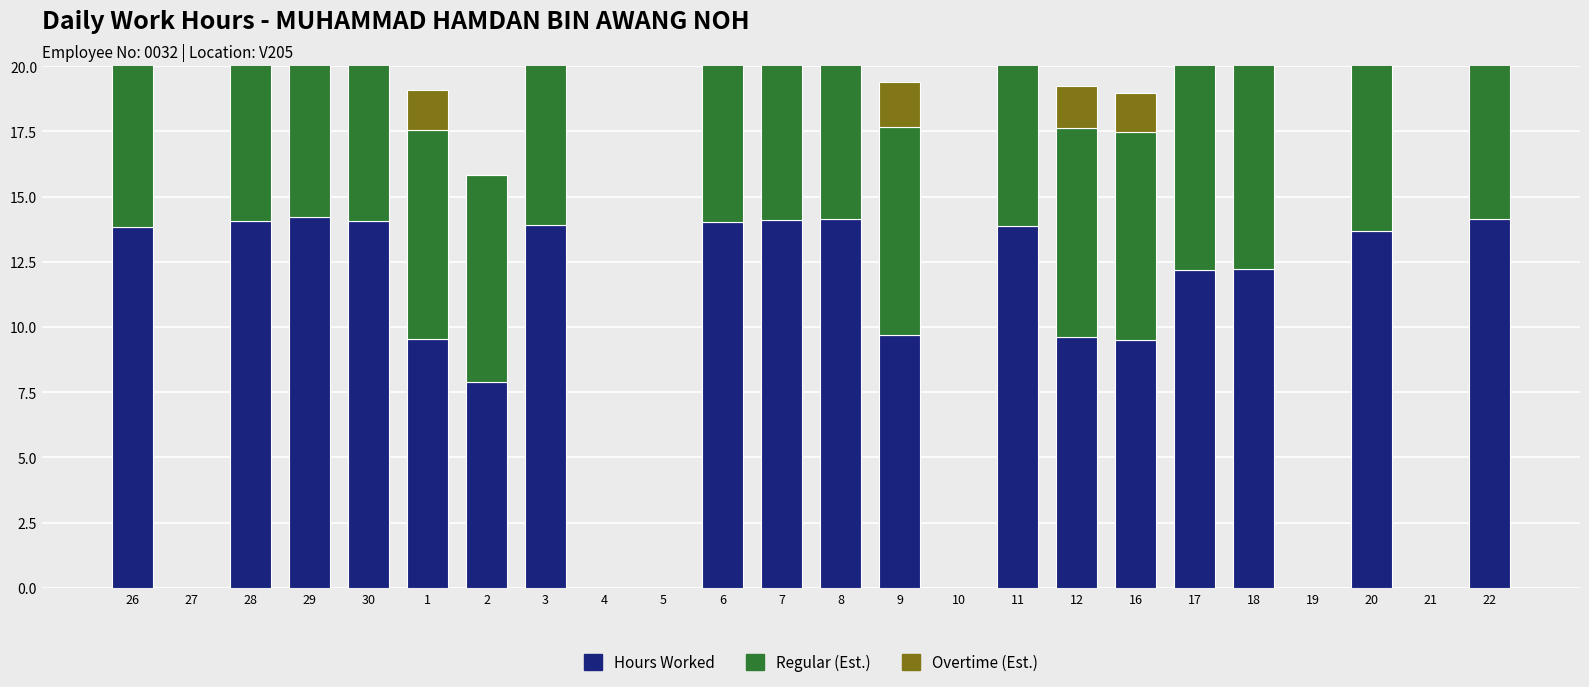

Reading left to right, list all the values displayed in this chart.

Hours Worked: 26=13.8	27=0.0	28=14.1	29=14.2	30=14.1	1=9.5	2=7.9	3=13.9	4=0.0	5=0.0	6=14.0	7=14.1	8=14.1	9=9.7	10=0.0	11=13.9	12=9.6	16=9.5	17=12.2	18=12.2	19=0.0	20=13.7	21=0.0	22=14.2
Regular (Est.): 26=8.0	27=0.0	28=8.0	29=8.0	30=8.0	1=8.0	2=7.9	3=8.0	4=0.0	5=0.0	6=8.0	7=8.0	8=8.0	9=8.0	10=0.0	11=8.0	12=8.0	16=8.0	17=8.0	18=8.0	19=0.0	20=8.0	21=0.0	22=8.0
Overtime (Est.): 26=5.8	27=0.0	28=6.1	29=6.2	30=6.1	1=1.5	2=0.0	3=5.9	4=0.0	5=0.0	6=6.0	7=6.1	8=6.1	9=1.7	10=0.0	11=5.9	12=1.6	16=1.5	17=4.2	18=4.2	19=0.0	20=5.7	21=0.0	22=6.2